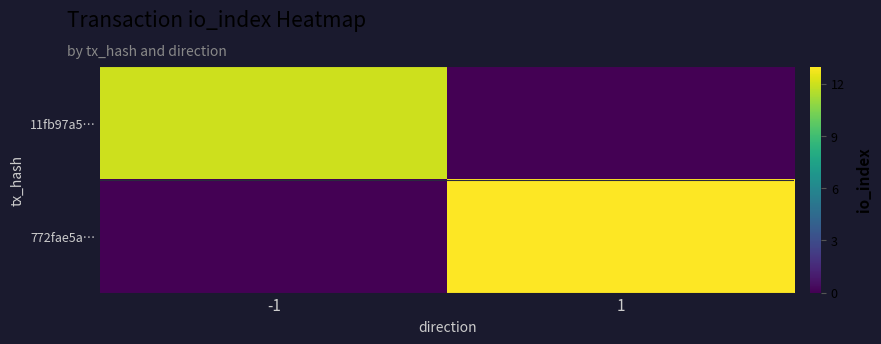

At -1, list the series in order from largest to smallest.

11fb97a5…, 772fae5a…